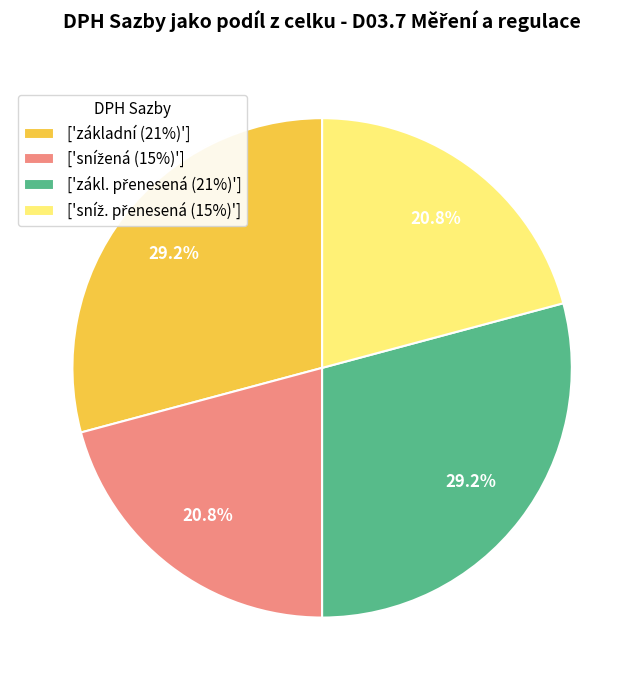

Does ['základní (21%)'] represent more than half of the total?

No